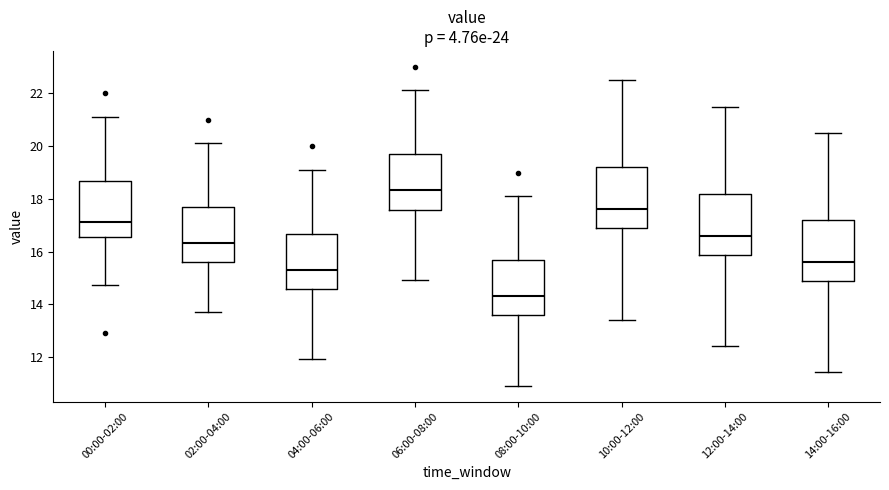

Which box's median line is the highest?

06:00-08:00